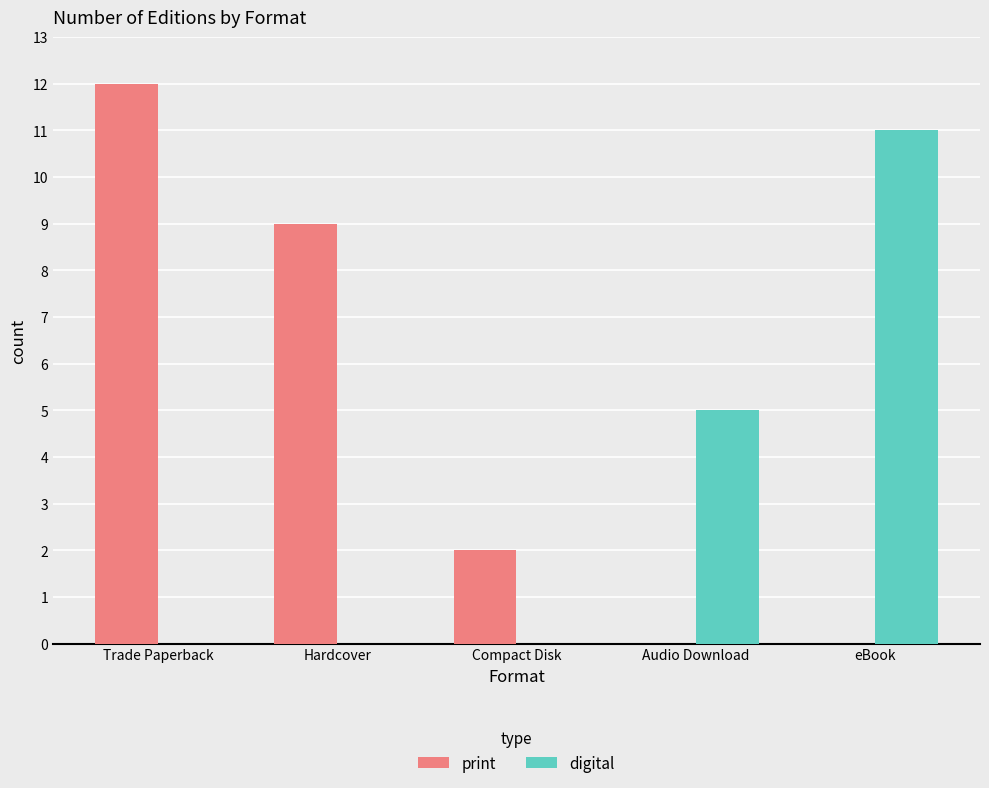

Reading left to right, what are all the values shown in this chart?

print: 12	9	2	0	0
digital: 0	0	0	5	11